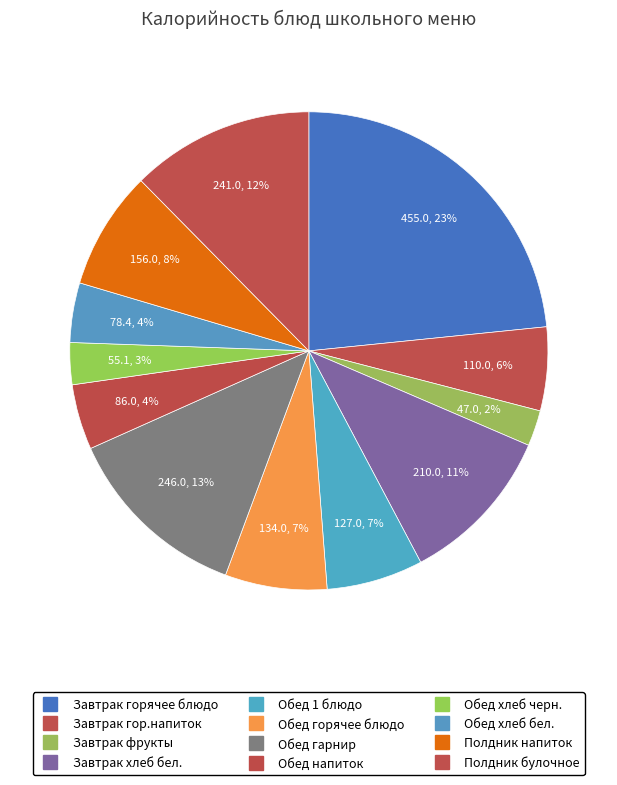

How many slices are in this pie chart?

12